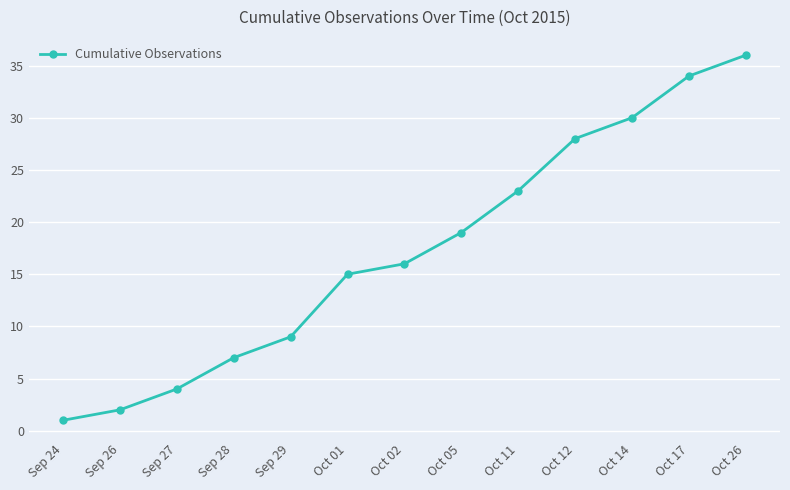

Rank the categories by value from highest to lowest.

Oct 26, Oct 17, Oct 14, Oct 12, Oct 11, Oct 05, Oct 02, Oct 01, Sep 29, Sep 28, Sep 27, Sep 26, Sep 24